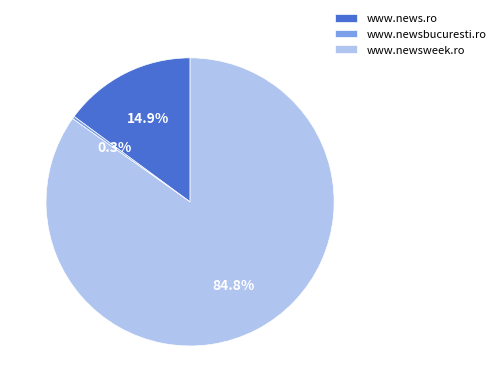

Approximately how many times larger is the value at www.newsweek.ro compared to www.newsbucuresti.ro?

286.9